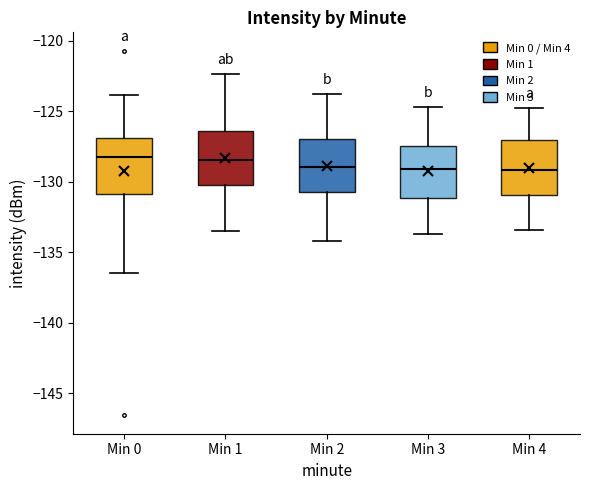

Where is the upper edge of the box for Min 1 on the y-axis? The values are not printed on the chart, so give them approximately, as read against the axis.

-126.5